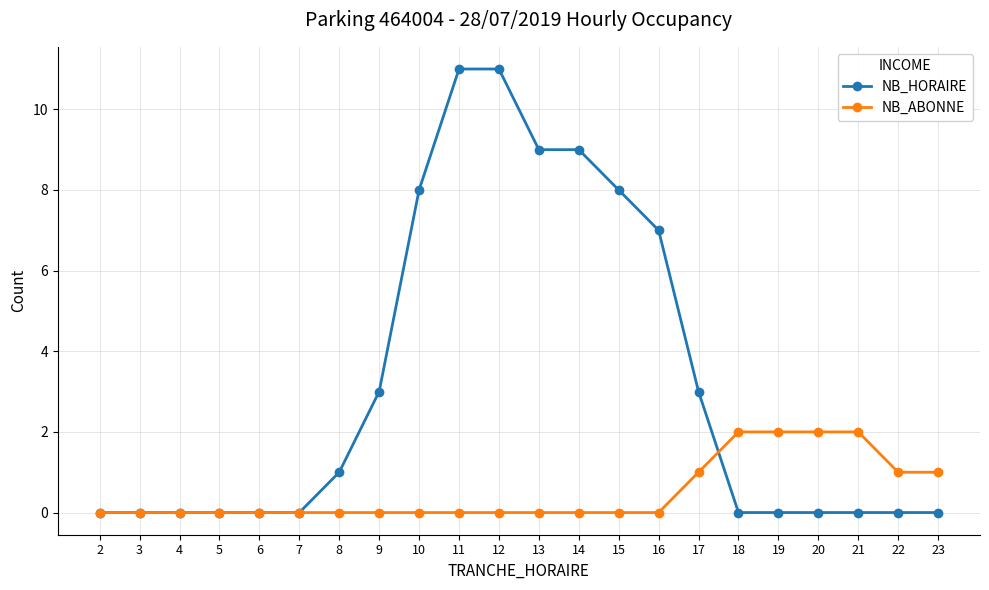

How many lines are shown in the chart?

2